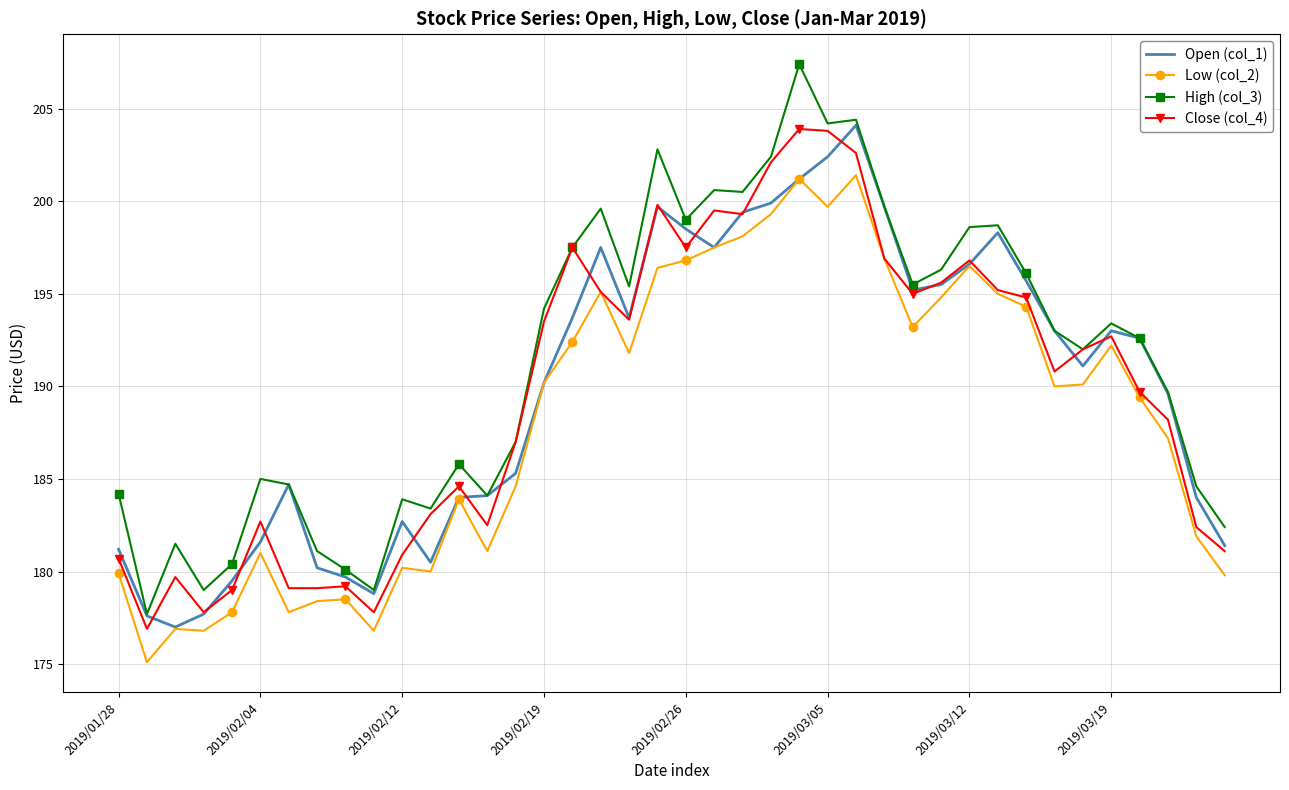

What are all the series names shown in the legend?

Open (col_1), Low (col_2), High (col_3), Close (col_4)